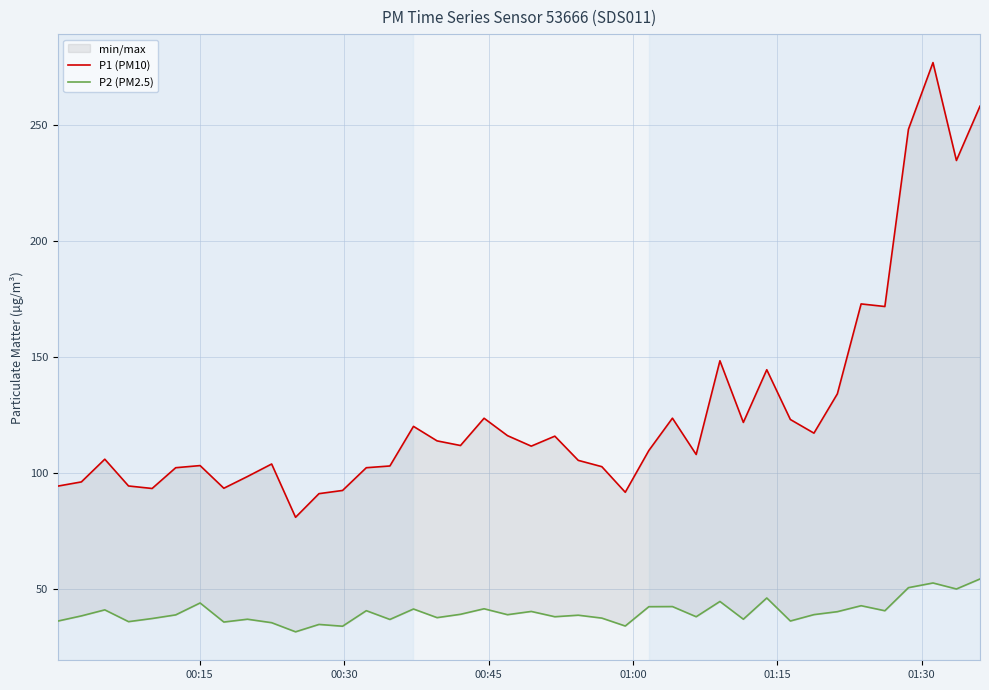

How many lines are shown in the chart?

2